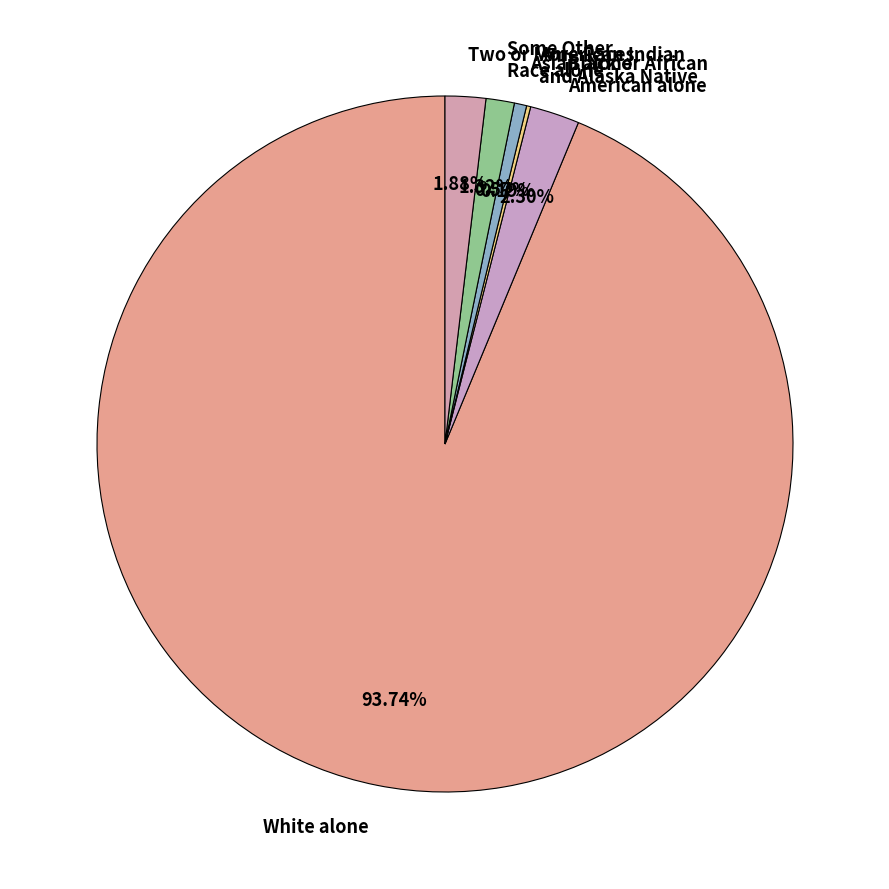

Which category has the biggest portion of the pie?

White alone